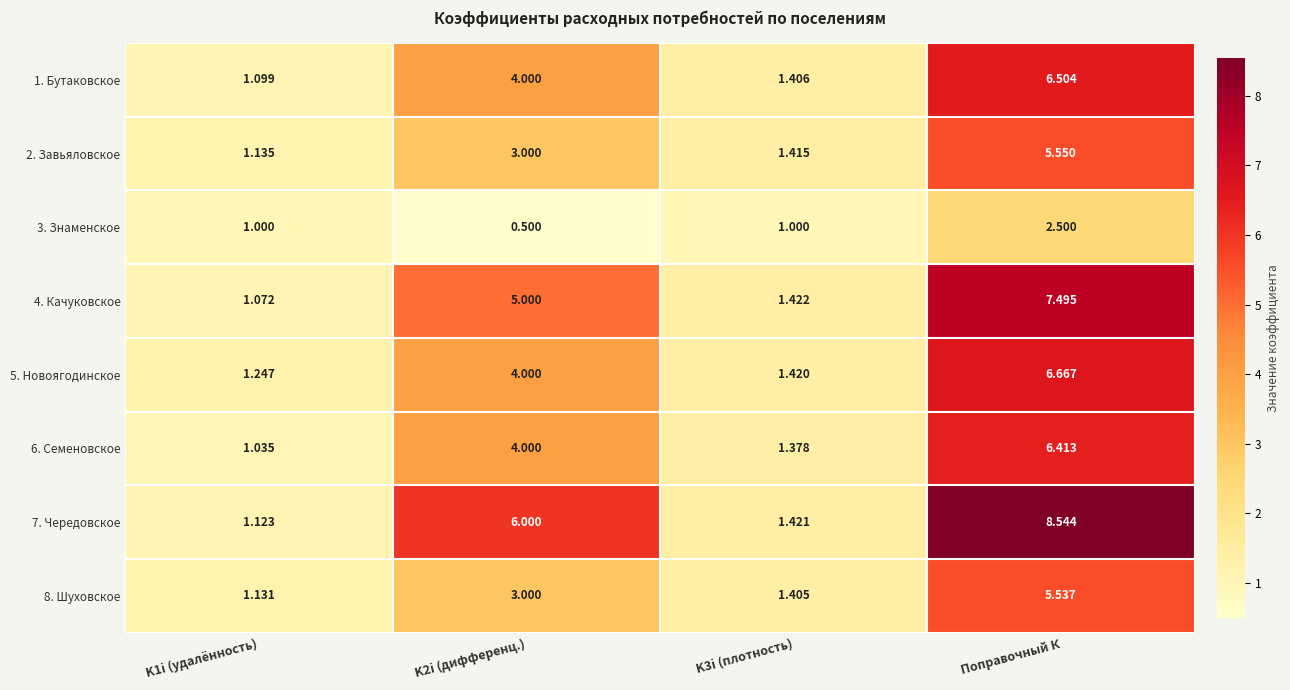

At which label does 5. Новоягодинское reach its peak?

Поправочный К